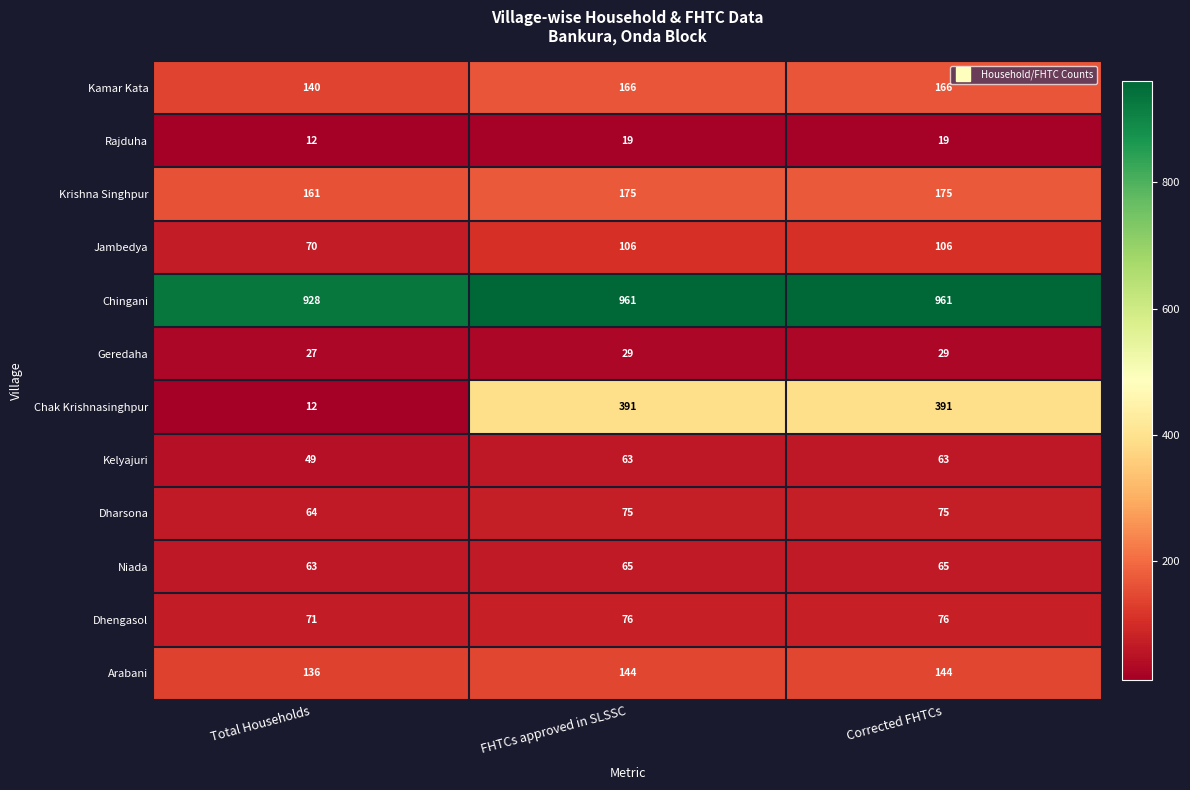

What is the approximate value of Kamar Kata at Total Households, to the nearest 5?

140